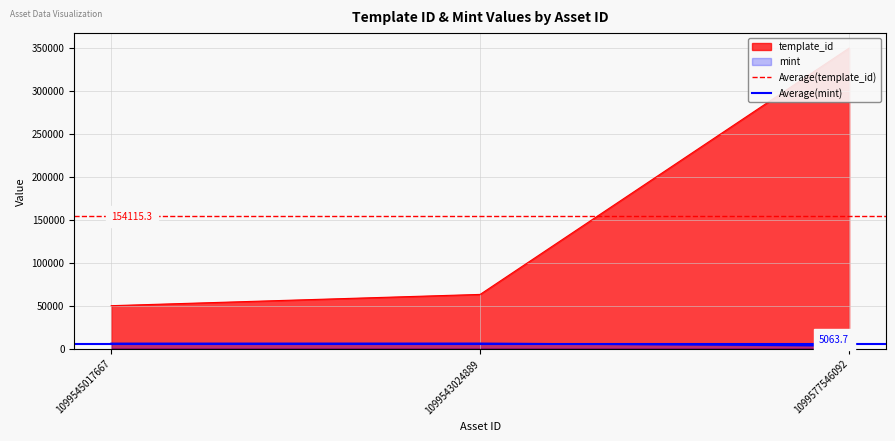

Which has a higher value, 1099543024889 or 1099545017667?

1099543024889